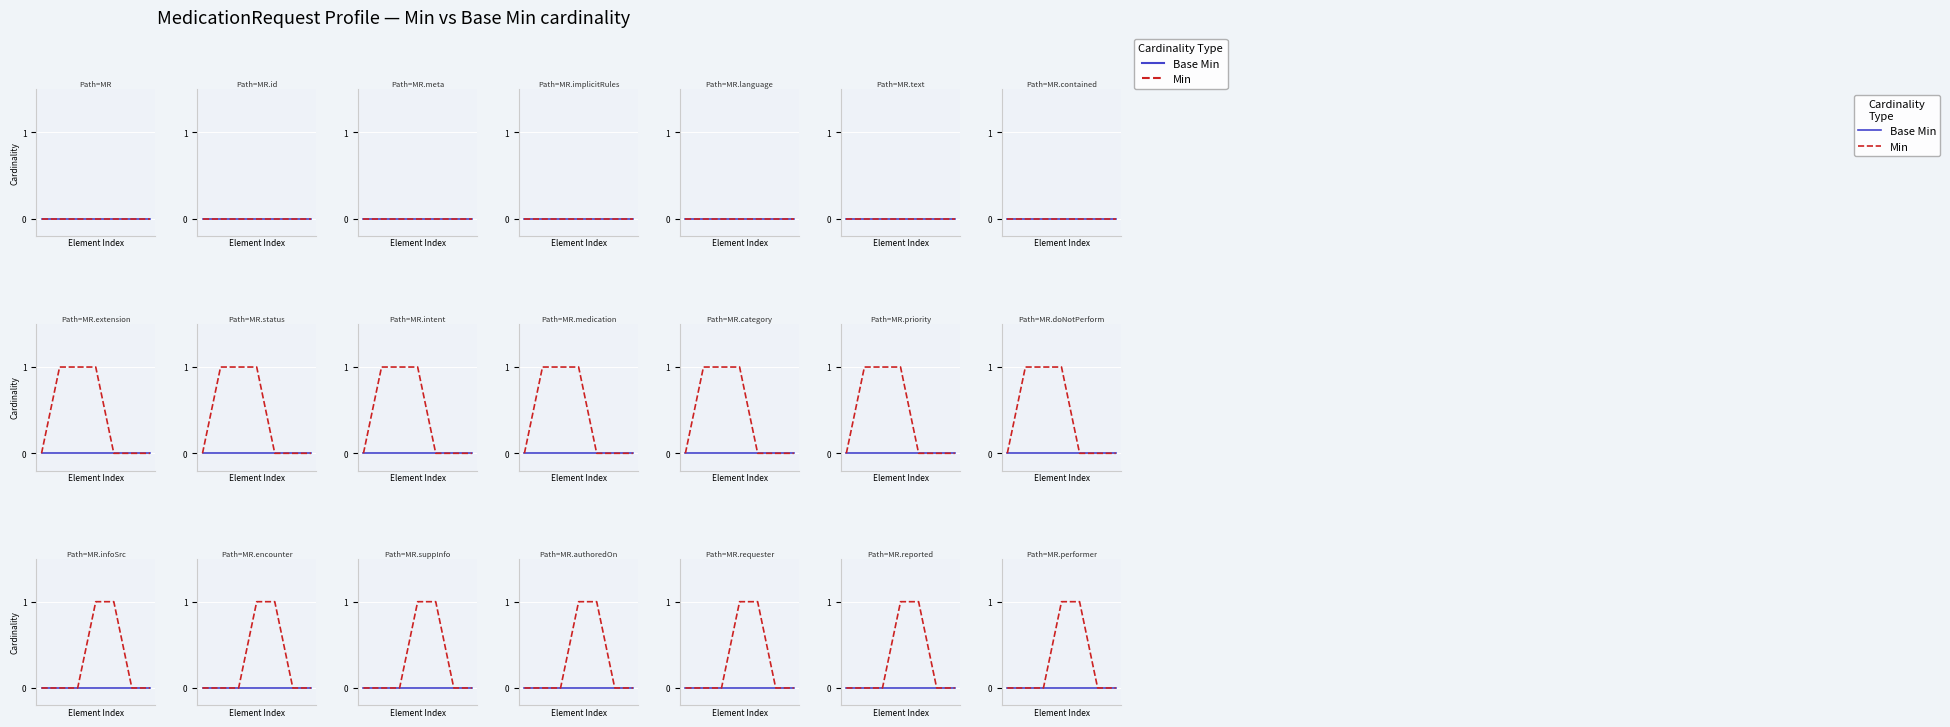

True or false: Base Min and Min intersect in this chart.

False